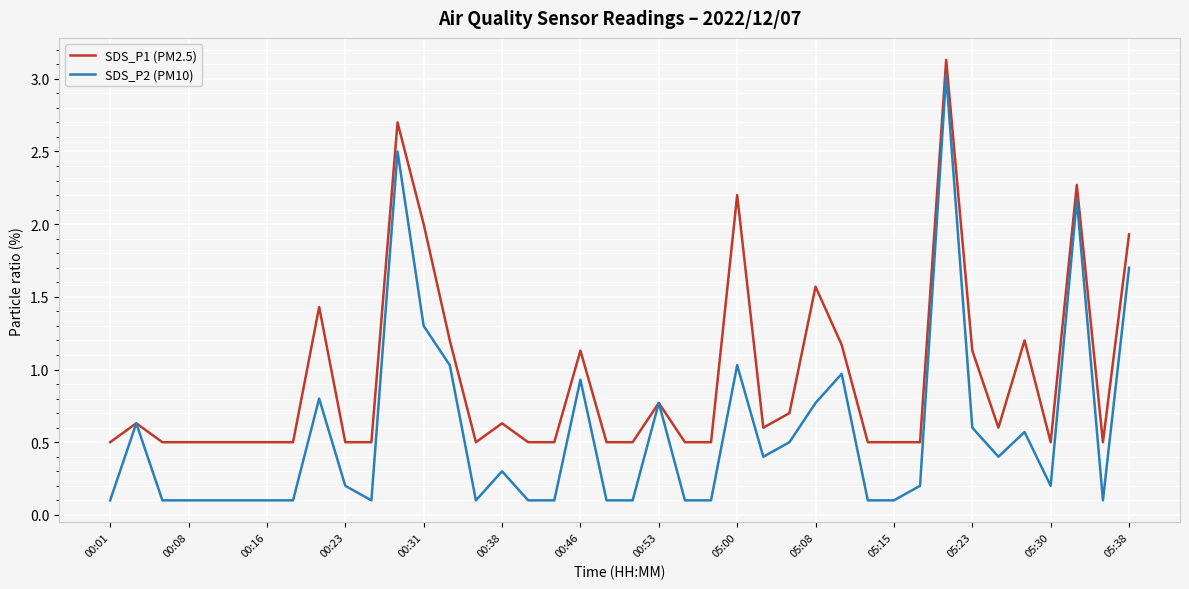

What is the highest value of the SDS_P2 (PM10) series?

3.0